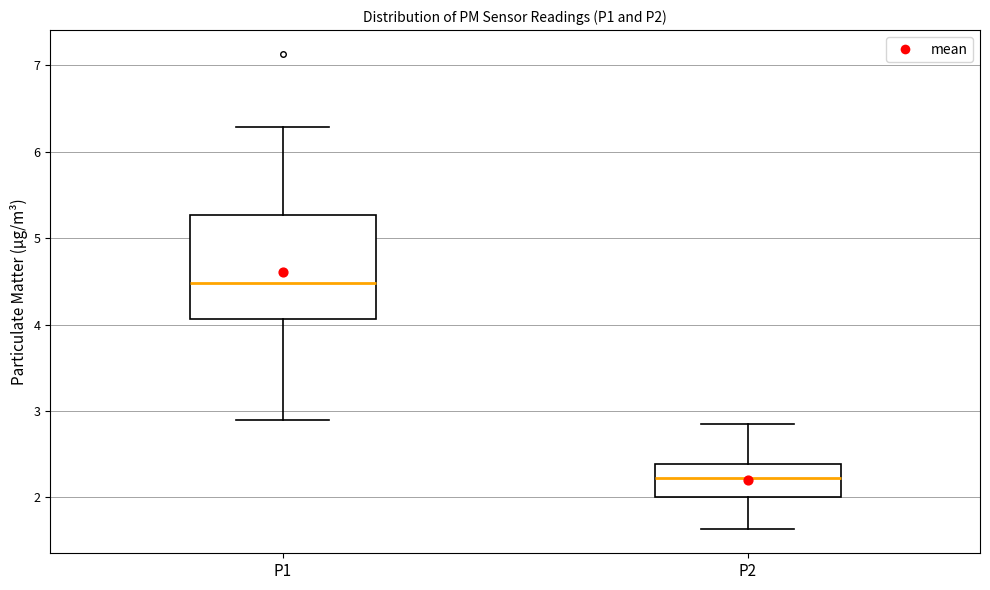

Where is the lower edge of the box for P1 on the y-axis? The values are not printed on the chart, so give them approximately, as read against the axis.

4.1